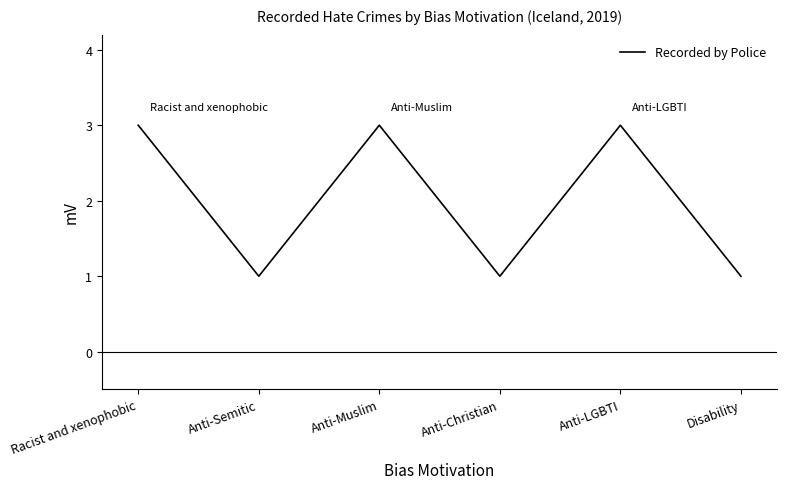

What is the greatest value displayed?

3